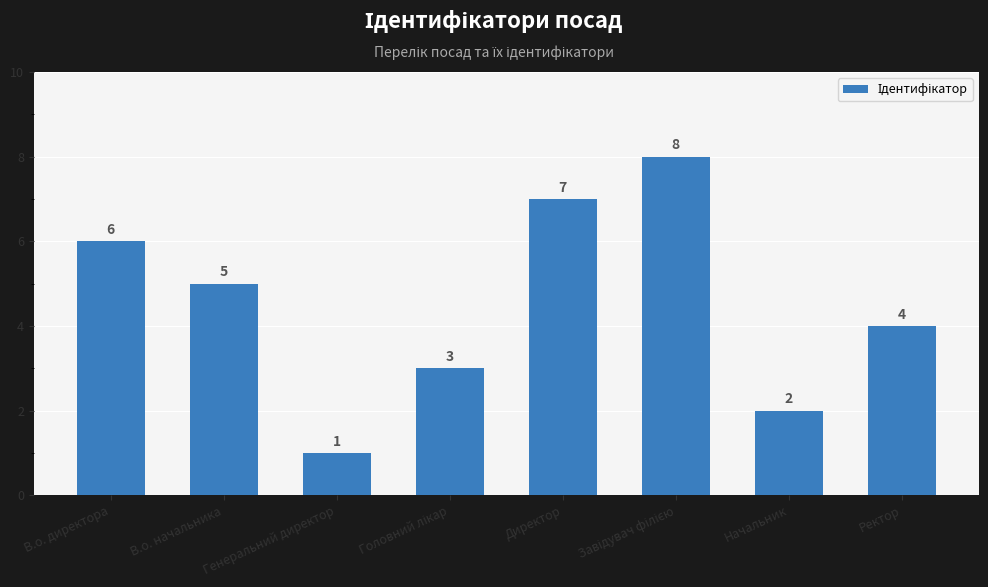

How many data points are less than 5?

4